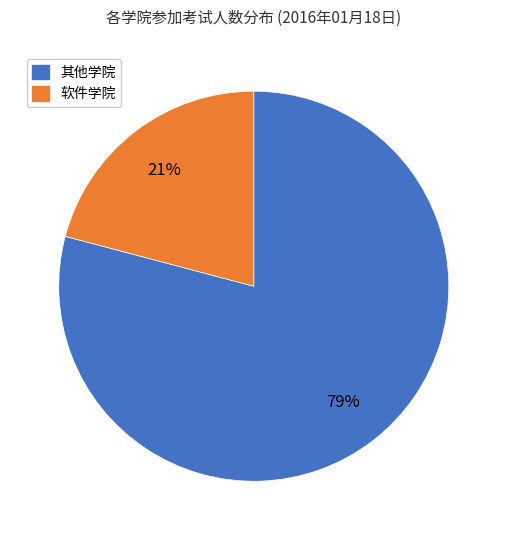

Which has a higher value, 其他学院 or 软件学院?

其他学院